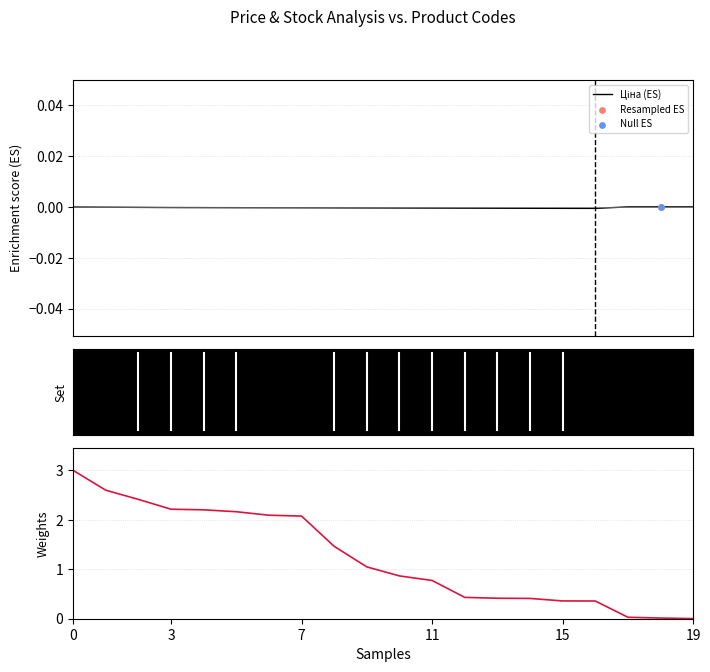

Which series reaches the minimum Y coordinate?

Ціна (ES)